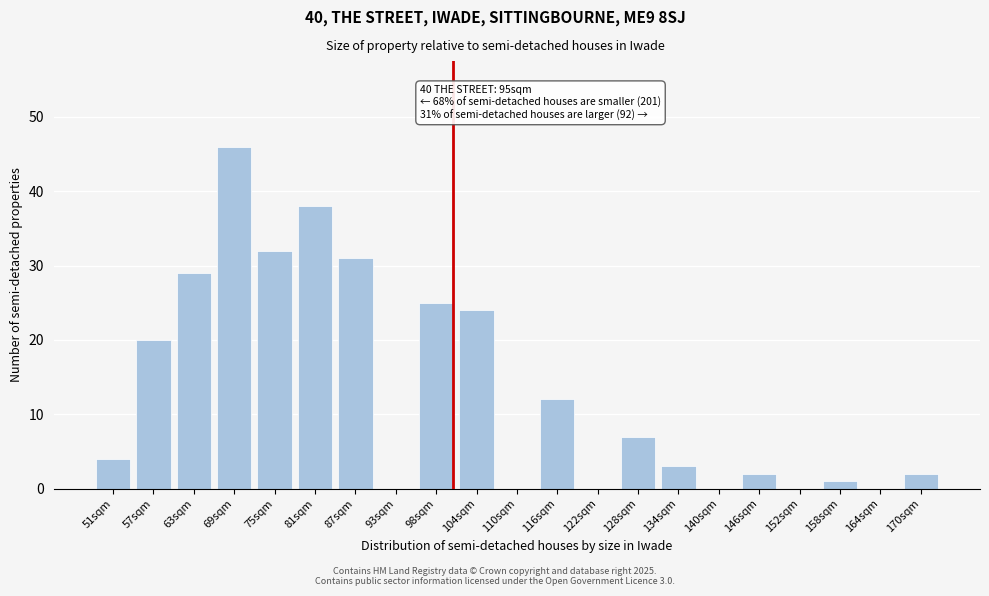

Reading right to left, list all the values displayed in this chart.

170sqm=2	164sqm=0	158sqm=1	152sqm=0	146sqm=2	140sqm=0	134sqm=3	128sqm=7	122sqm=0	116sqm=12	110sqm=0	104sqm=24	98sqm=25	93sqm=0	87sqm=31	81sqm=38	75sqm=32	69sqm=46	63sqm=29	57sqm=20	51sqm=4